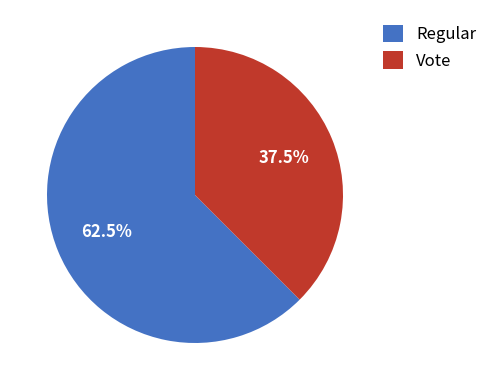

Which has a higher value, Vote or Regular?

Regular